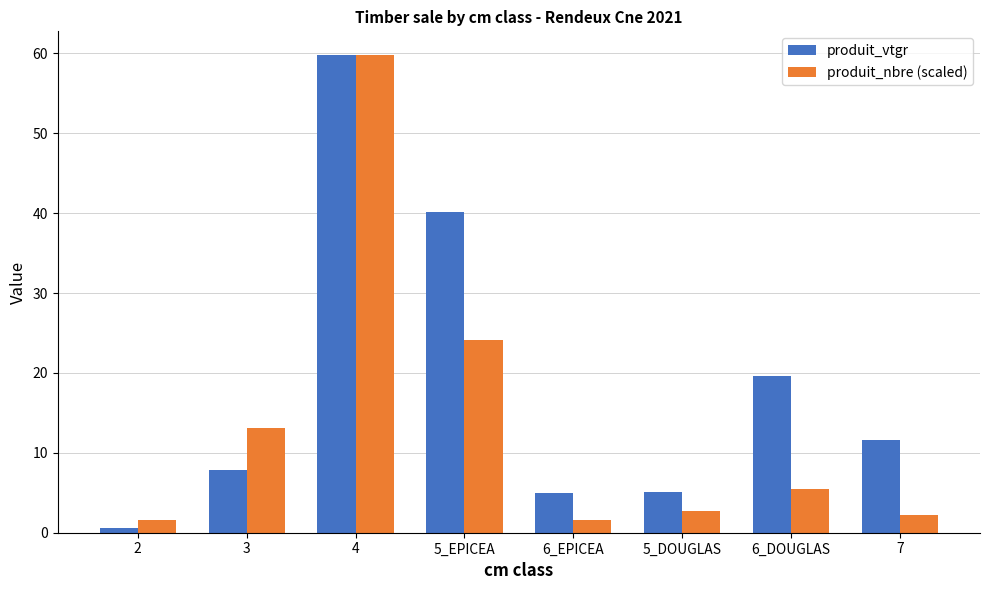

What position from the right is 6_DOUGLAS?

2